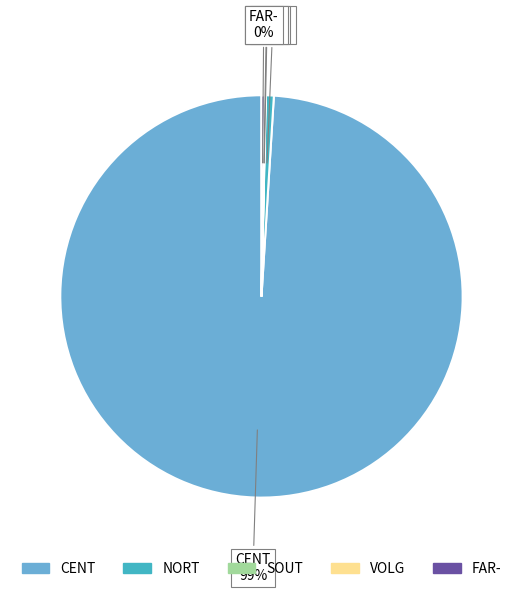

Is there any slice that represents more than half of the pie?

Yes